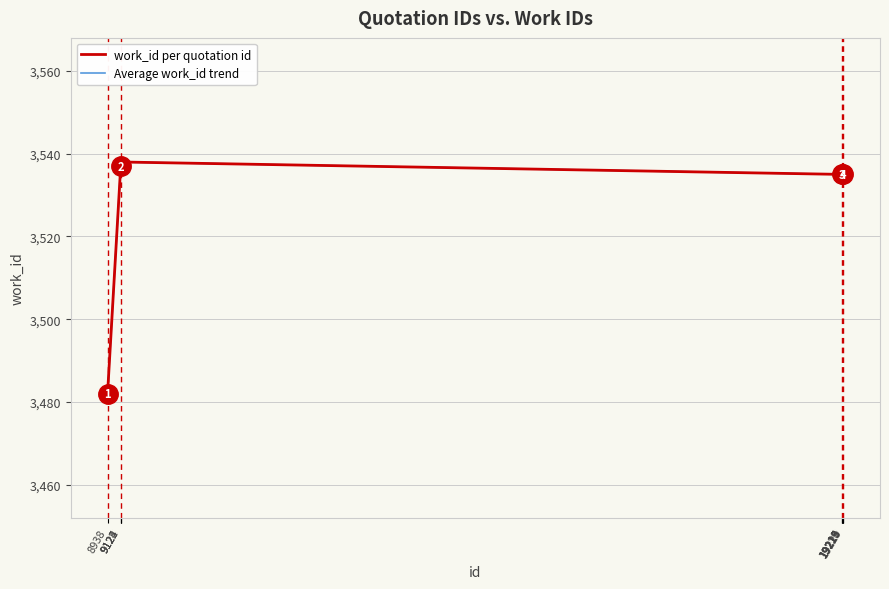

What is the sum of the values at 9124 and 8938?

7019